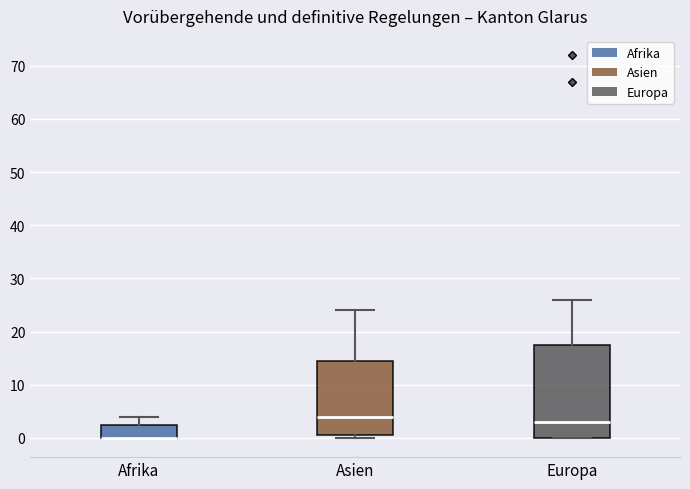

Which box is the tallest, from its lower edge to its upper edge?

Europa